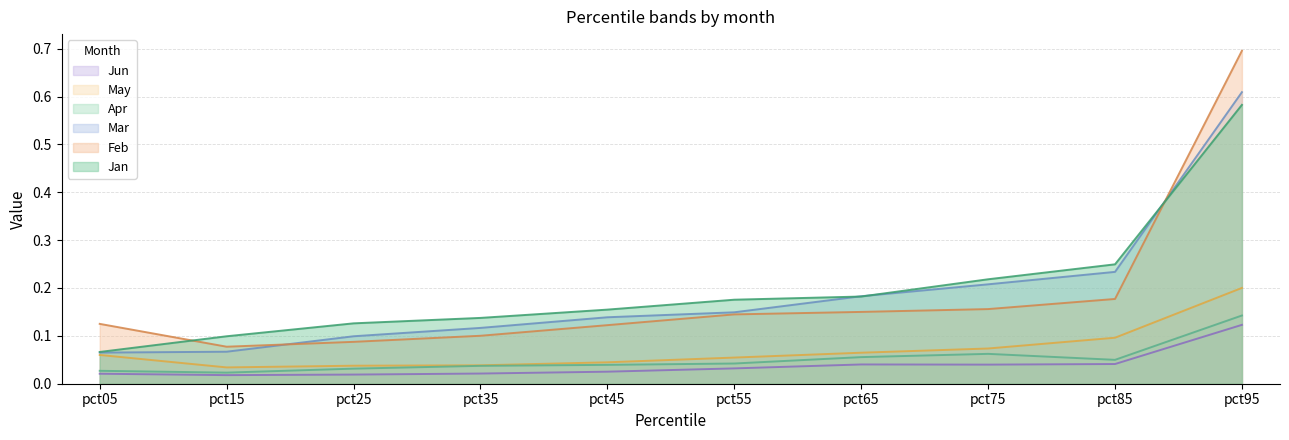

In Apr, how many points are lower than both neighbors (excluding endpoints)?

2